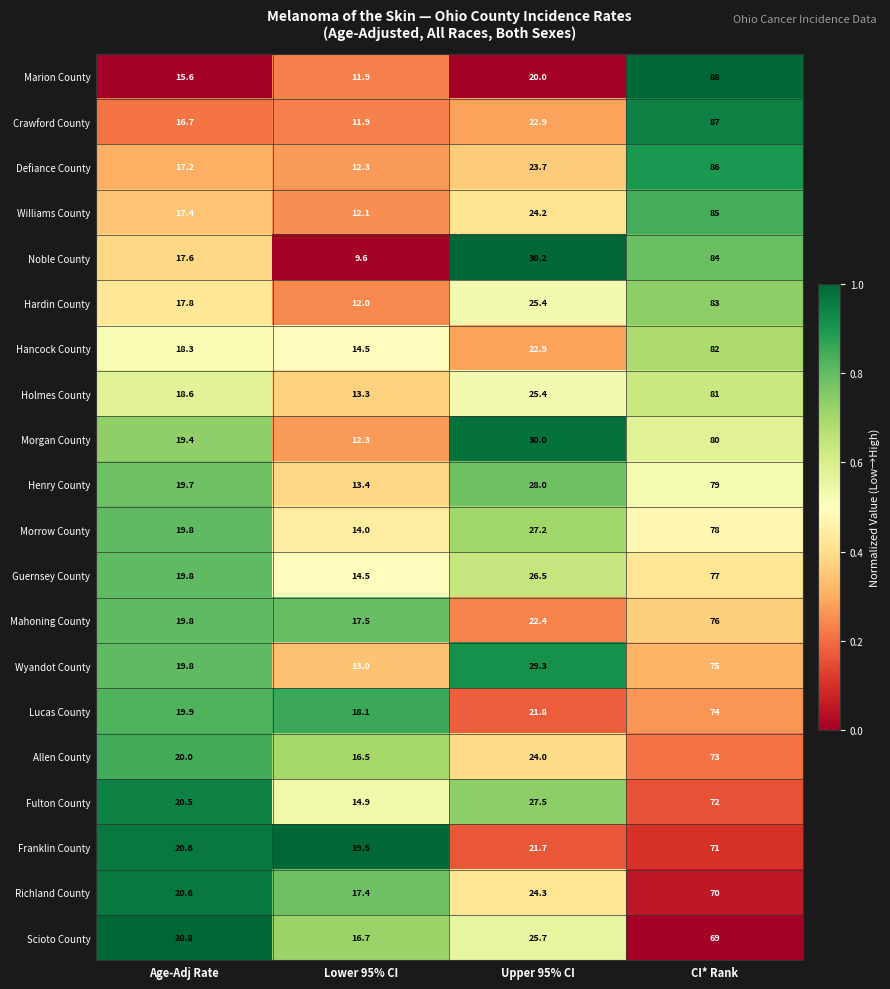

Which series has the largest range (max minus min)?

Marion County